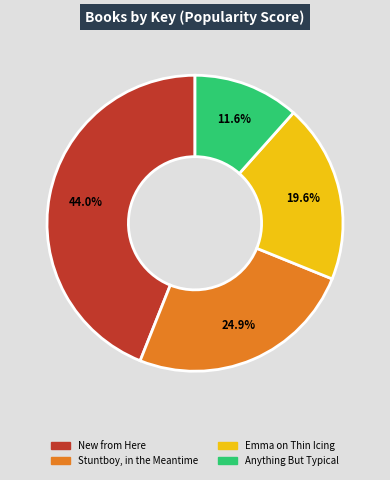

Is it true that Anything But Typical is 1% of the pie?

False